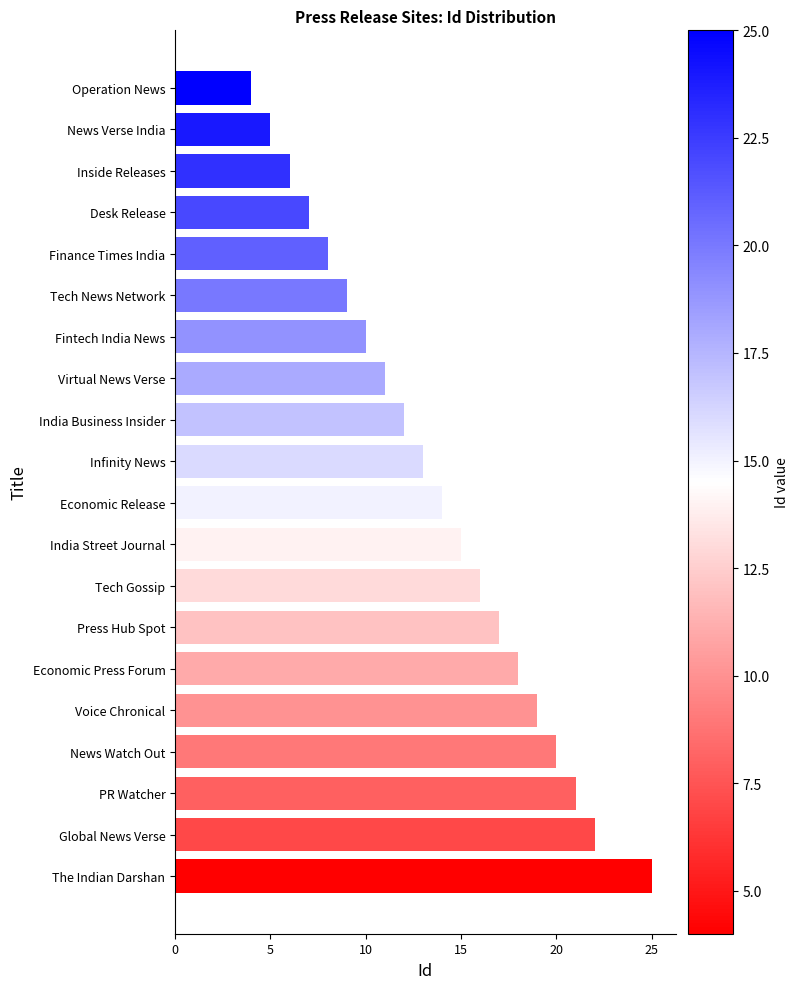

Where is the data nearest to the value 14?

Economic Release